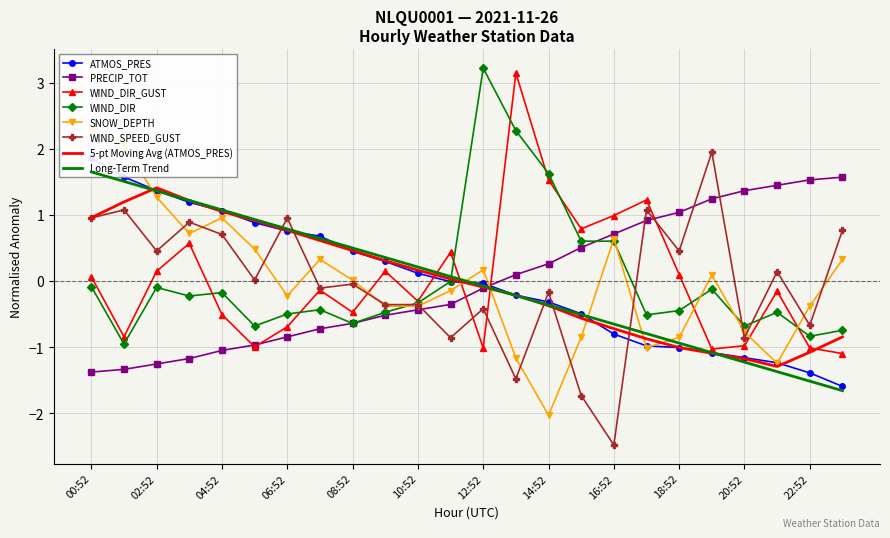

The SNOW_DEPTH series shows 1.0 at 04:52. True or false?

True